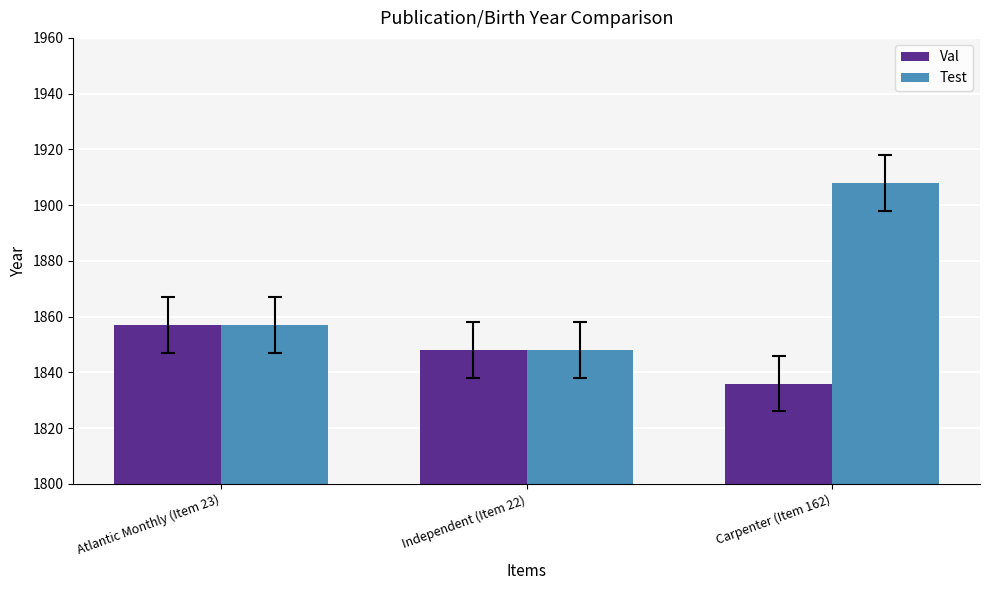

Read the Test value at Atlantic Monthly (Item 23).

1857